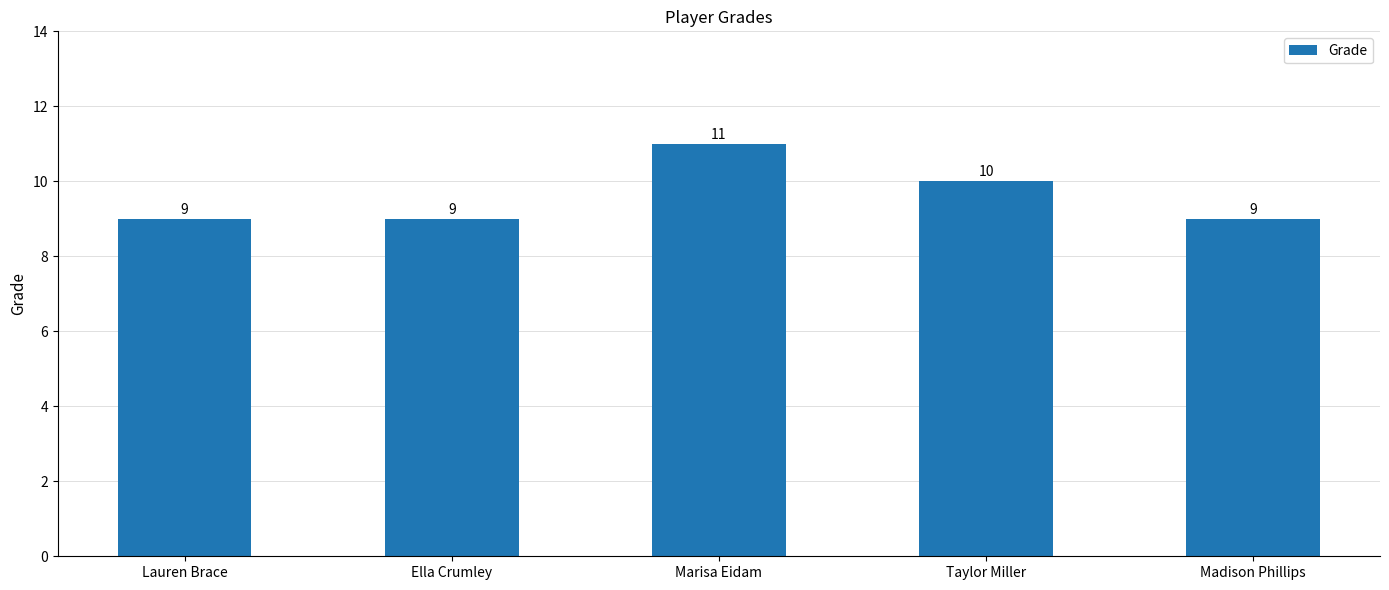

What is the smallest value displayed?

9